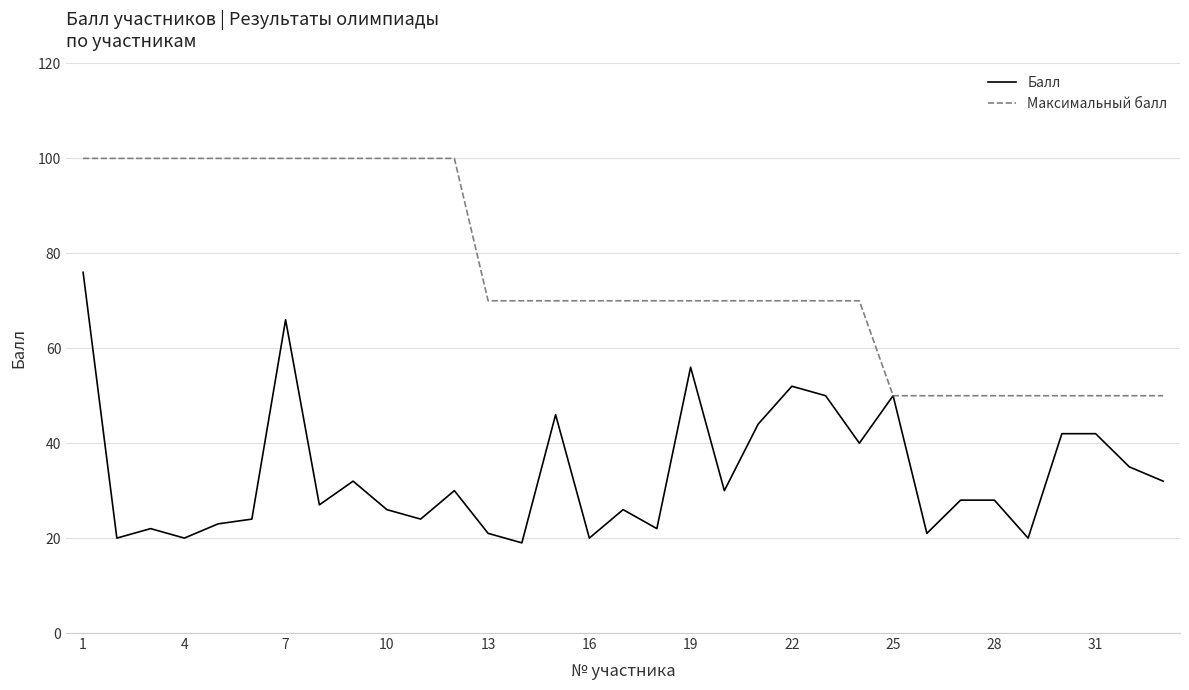

Does the chart display data point markers on the line(s)?

No